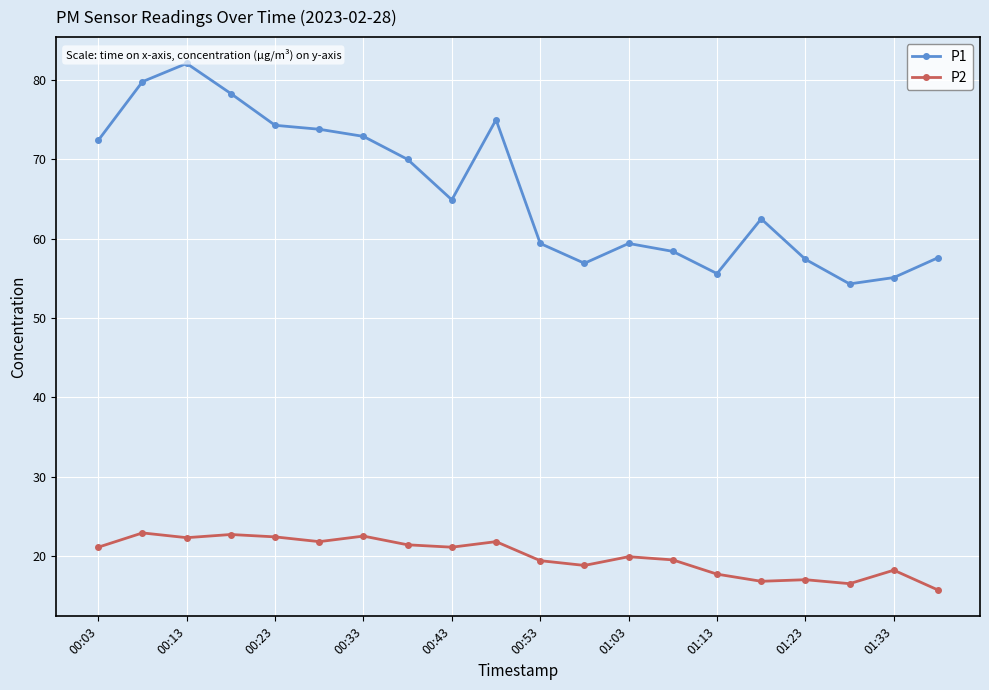

True or false: P2 and P1 intersect in this chart.

False